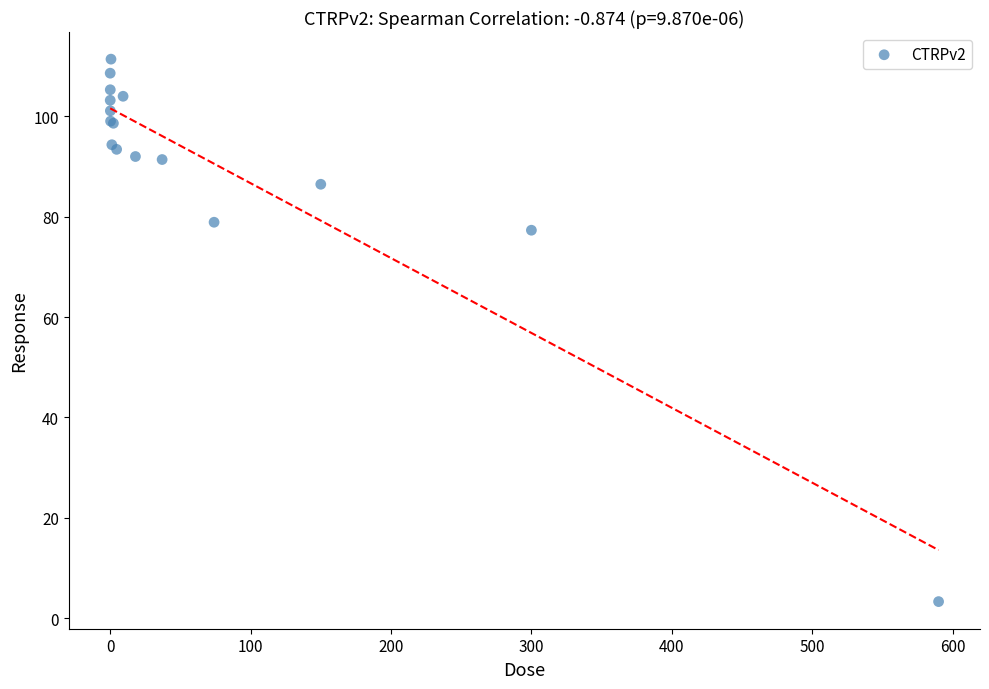

What Y value in the scatter plot is closest to 57?

77.3